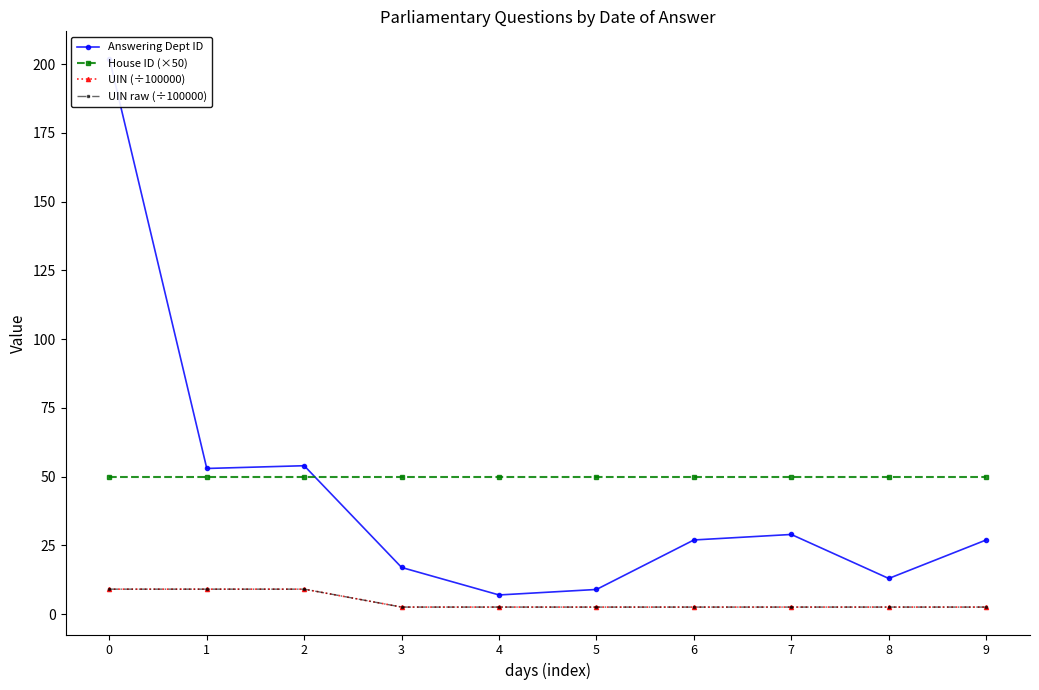

In UIN raw (÷100000), how many points are lower than both neighbors (excluding endpoints)?

1